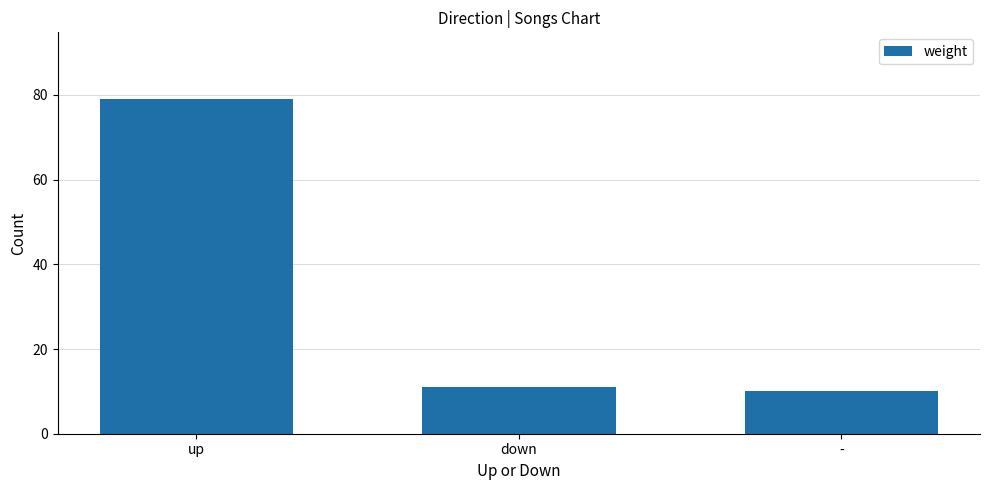

What is the difference between the second highest and minimum values?

1